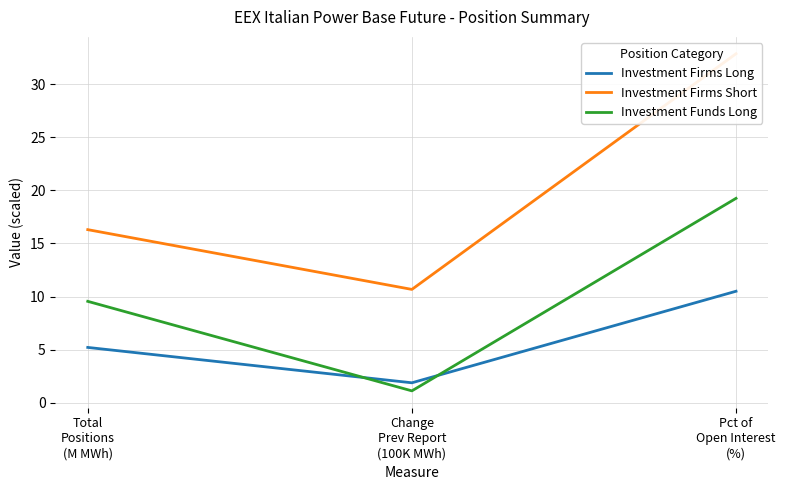

True or false: Investment Funds Long has a value of 0.7 at Change
Prev Report
(100K MWh).

False